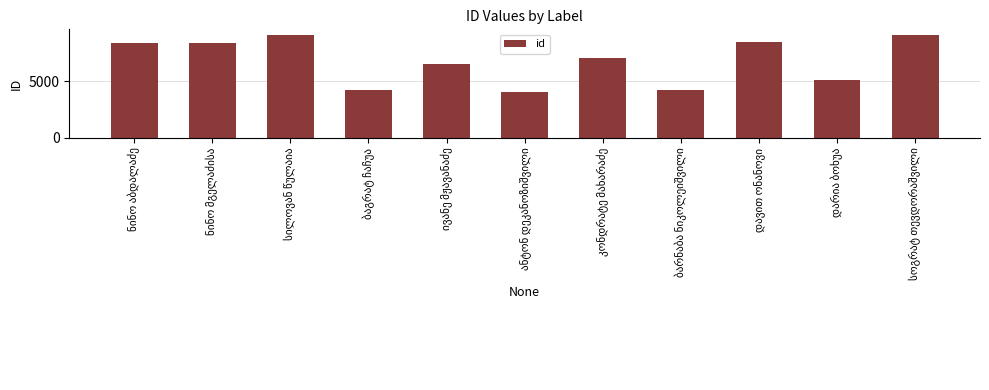

What is the maximum value shown in the chart?

9112